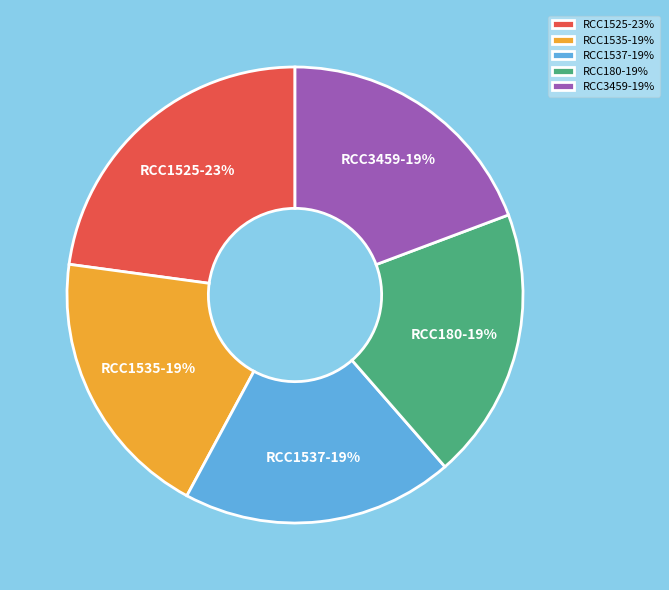

How many slices are in this pie chart?

5